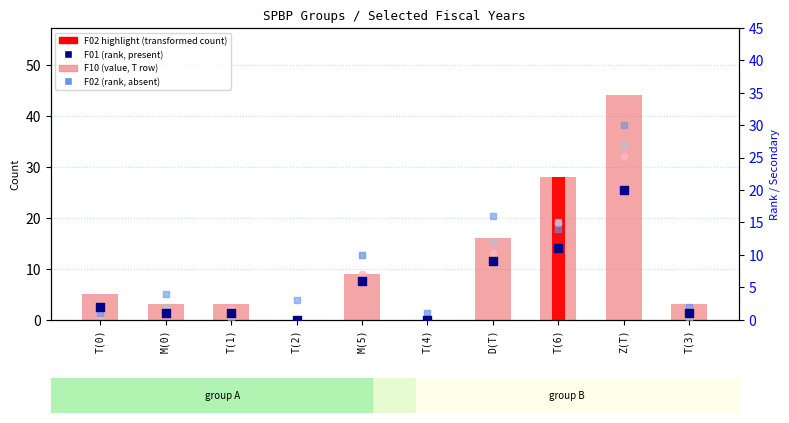

Which series has the largest Y range (max minus min)?

F10 (T row)